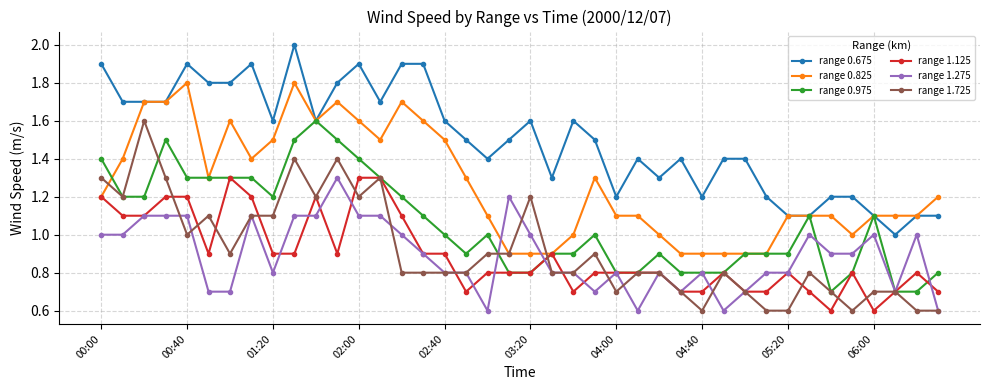

At how many categories does at least one series exceed 0?

40